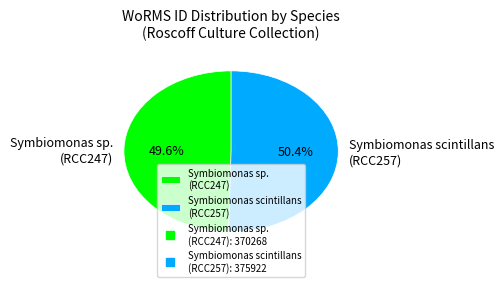

Which has a higher value, Symbiomonas sp. (RCC247) or Symbiomonas scintillans (RCC257)?

Symbiomonas scintillans (RCC257)